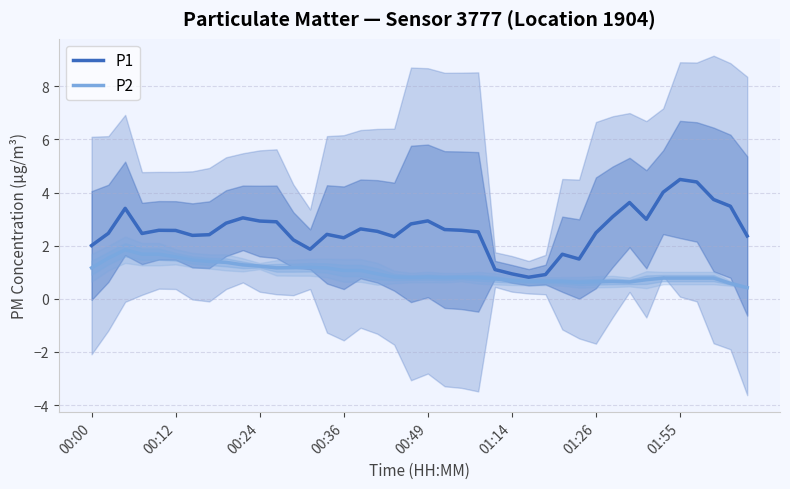

At which category does the chart reach its minimum across all series?

39